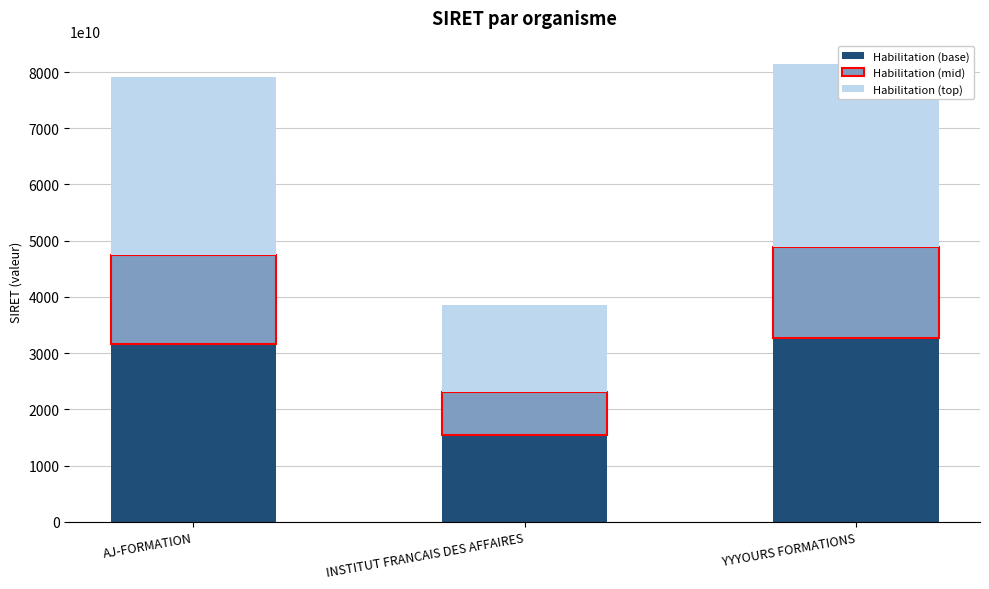

What is the value of the Habilitation (top) bar at the 3rd from the left?

32600564200004.0